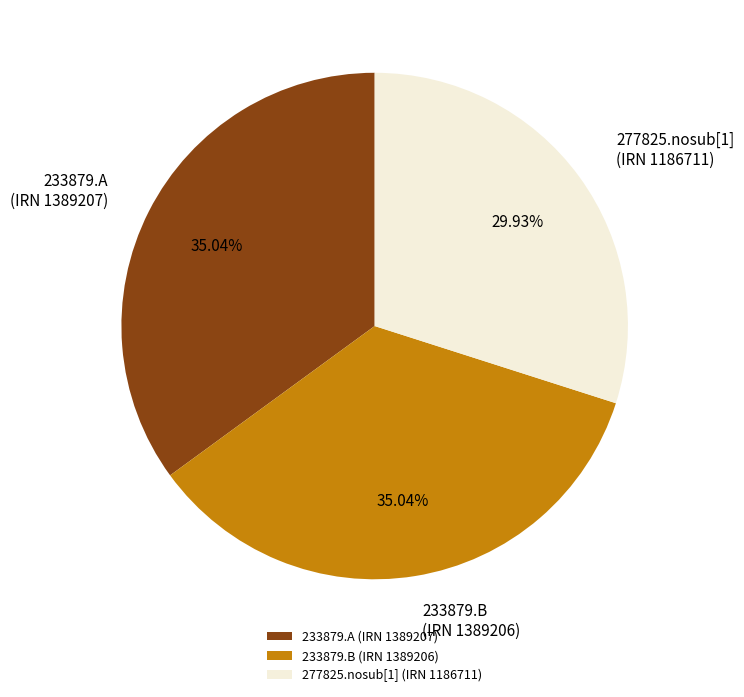

Does any single category account for the majority?

No